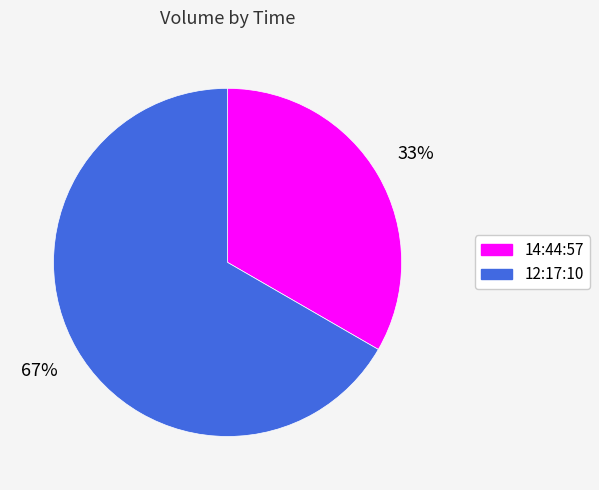

To the nearest percent, what percentage of the pie is 12:17:10?

67%